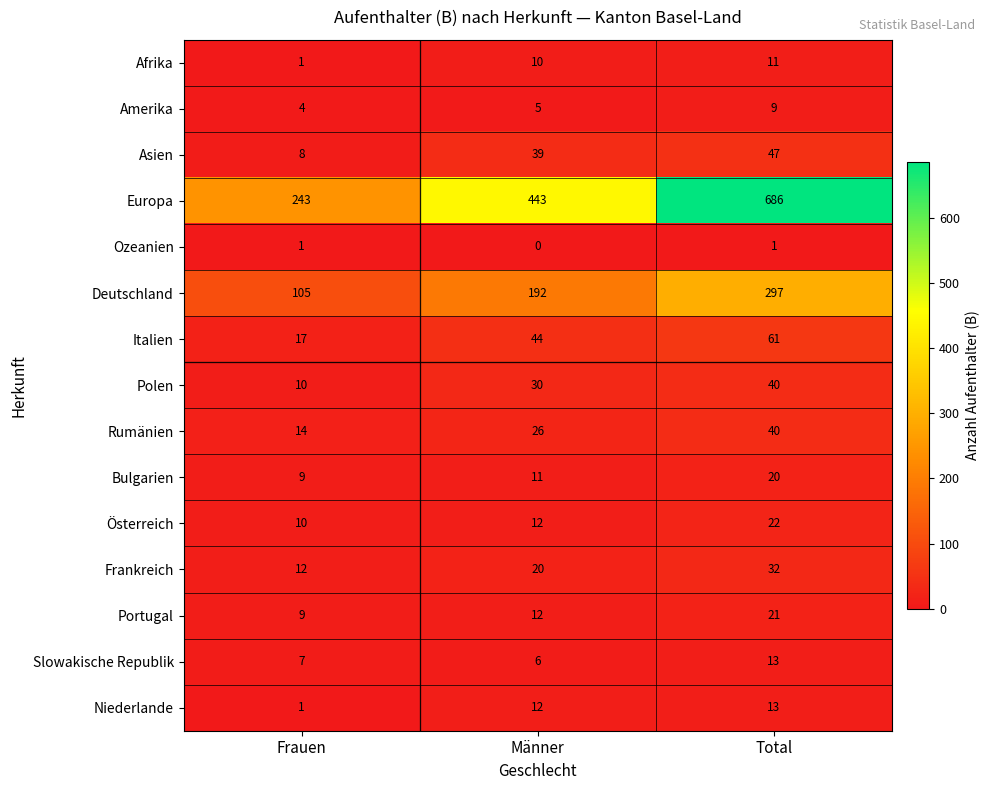

What is the maximum value for Polen?

40